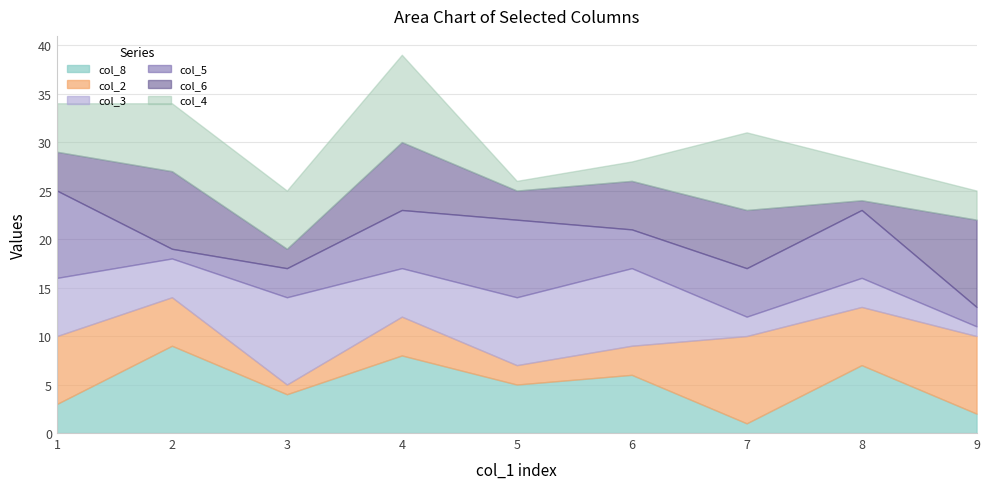

Which series ends up on top after the final intersection of col_4 and col_3?

col_4